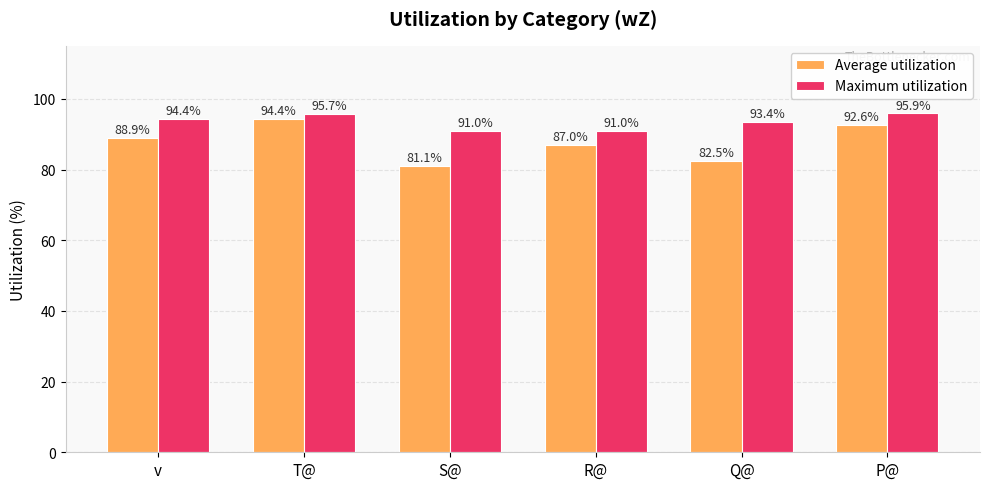

True or false: Average utilization has a value of 87.0 at R@.

True